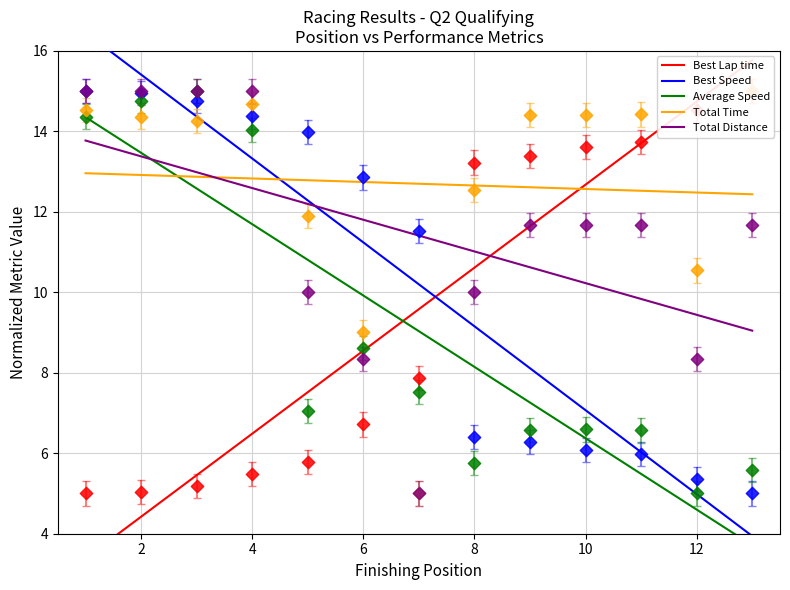

At how many categories does at least one series exceed 7?

13